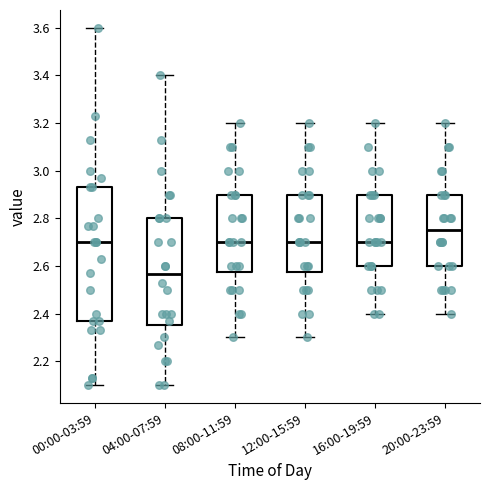

Reading left to right, transcribe this box plot: for each box, give where its median line is, the range the box spans, and where its two whiskers end, as read against the y-axis. The values are not printed on the chart, so give them approximately, as read against the axis.

00:00-03:59: median 2.70, box 2.38 to 2.94, whiskers 2.10 to 3.60
04:00-07:59: median 2.56, box 2.36 to 2.80, whiskers 2.10 to 3.40
08:00-11:59: median 2.70, box 2.58 to 2.90, whiskers 2.30 to 3.20
12:00-15:59: median 2.70, box 2.58 to 2.90, whiskers 2.30 to 3.20
16:00-19:59: median 2.70, box 2.60 to 2.90, whiskers 2.40 to 3.20
20:00-23:59: median 2.76, box 2.60 to 2.90, whiskers 2.40 to 3.20